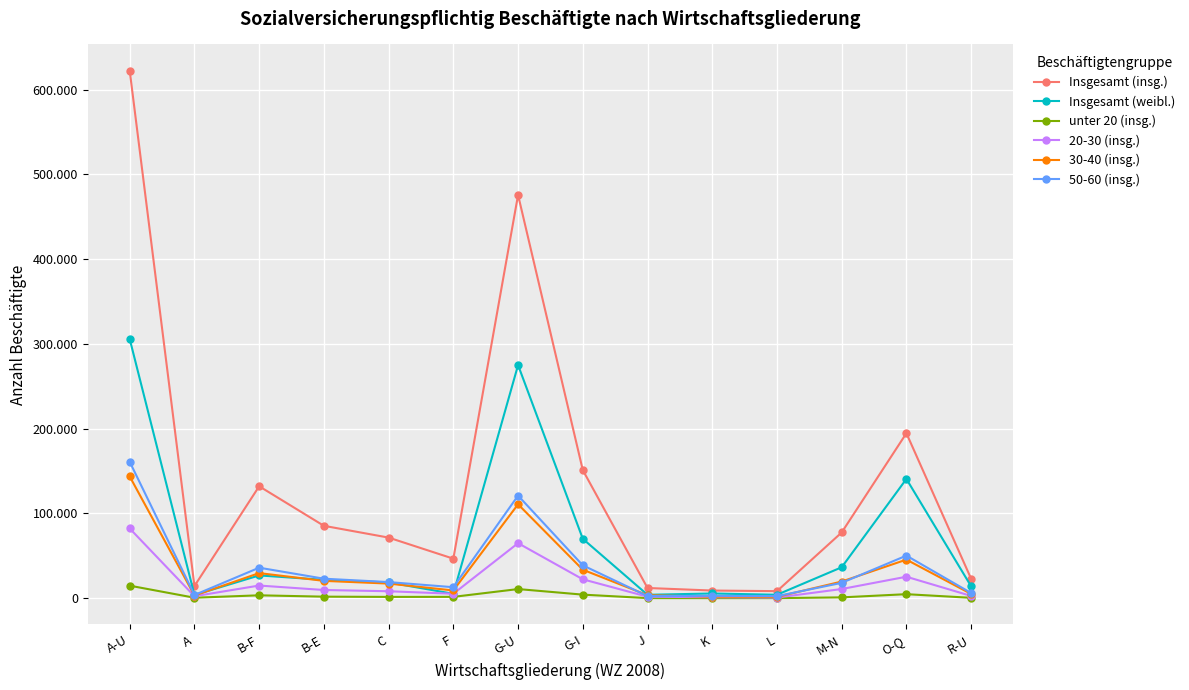

What is the sum of all 20-30 (insg.) values?

252704